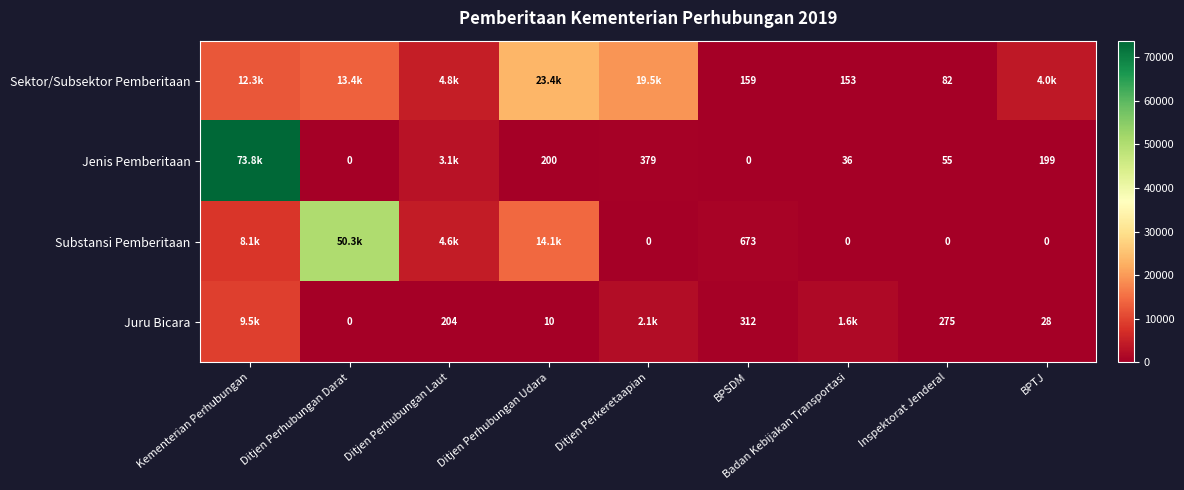

What is the difference between the Juru Bicara values at Inspektorat Jenderal and BPTJ?

247